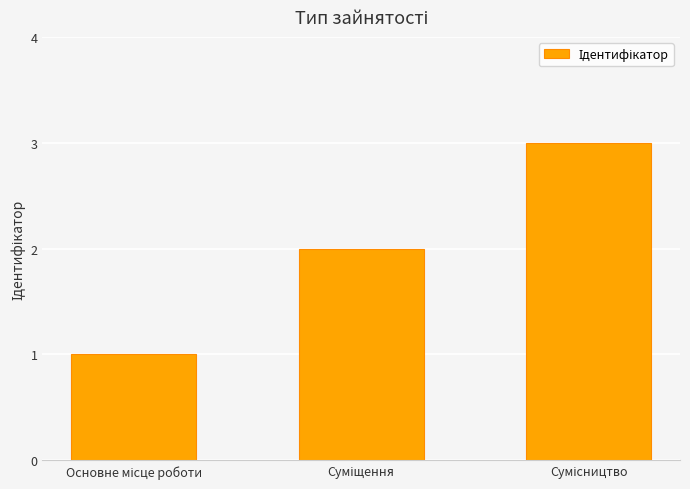

What is the greatest value displayed?

3